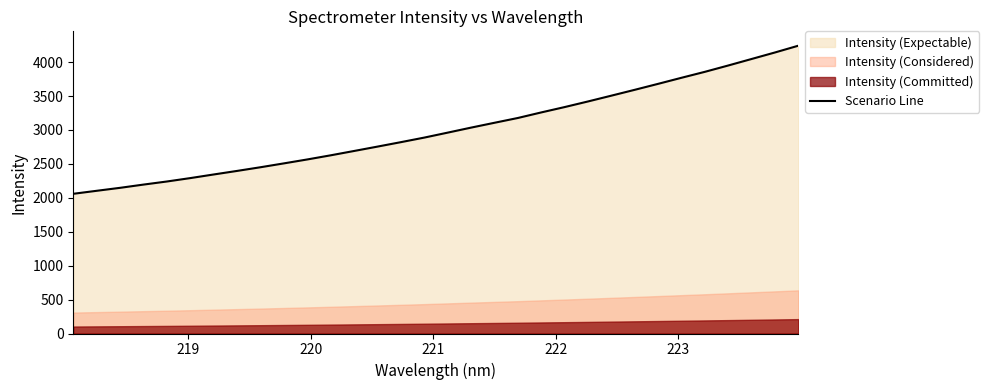

What is the highest value of the Scenario Line series?

4241.4